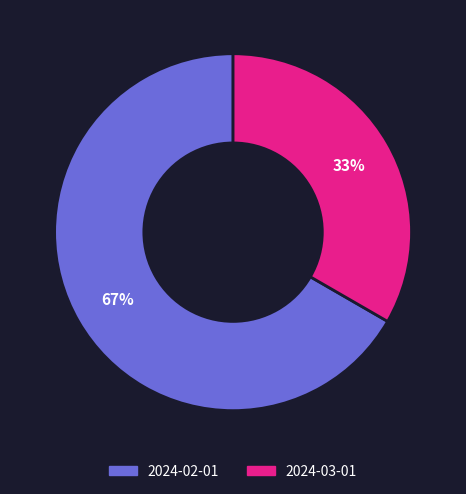

To the nearest percent, what is the combined percentage of 2024-02-01 and 2024-03-01?

100%